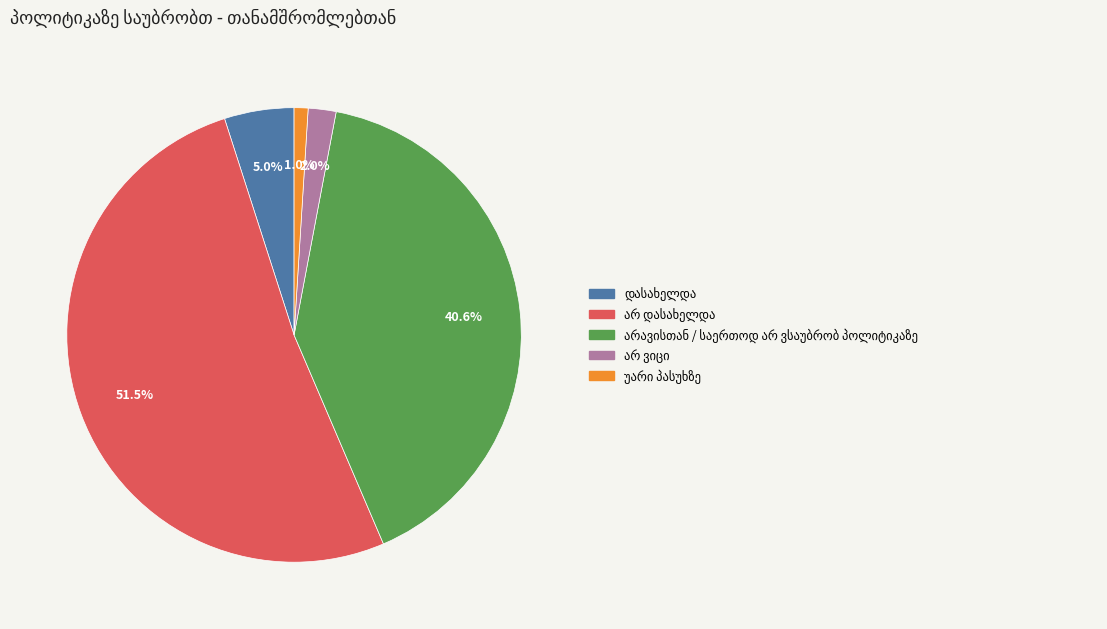

Does any single category account for the majority?

Yes